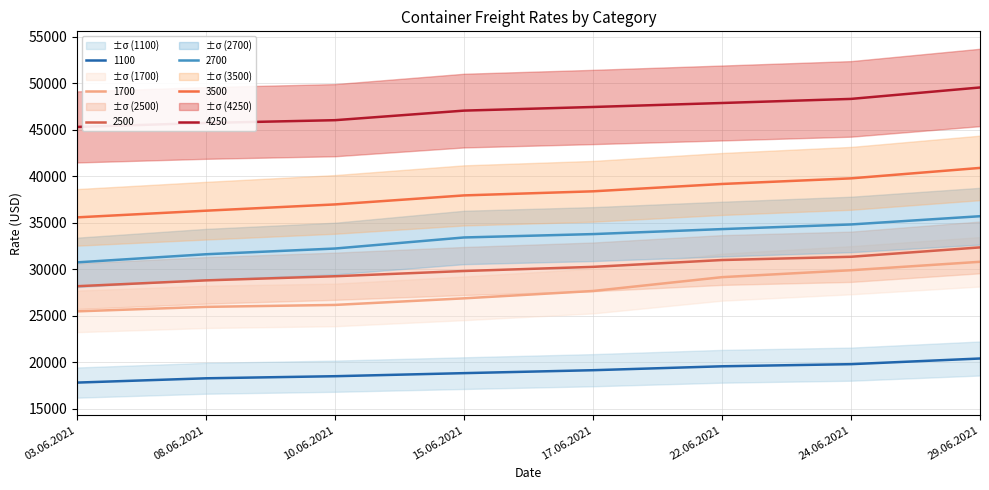

What is the sum of all 2500 values?

240926